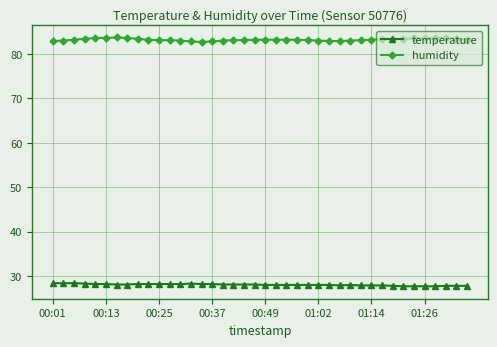

True or false: humidity and temperature intersect in this chart.

False